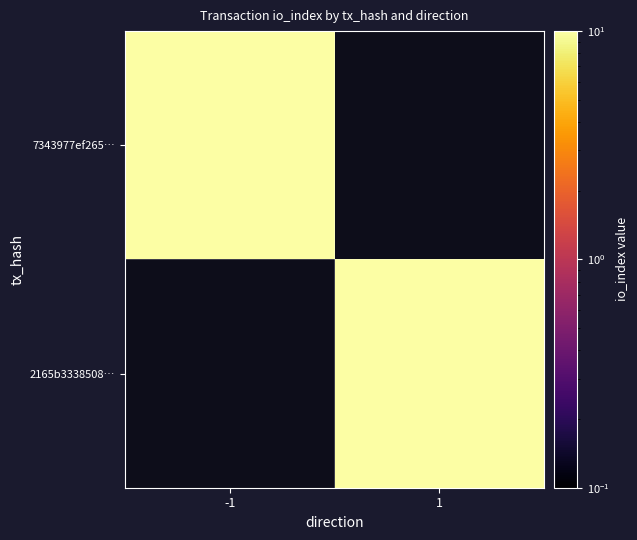

What is the maximum value shown in the chart?

14.0